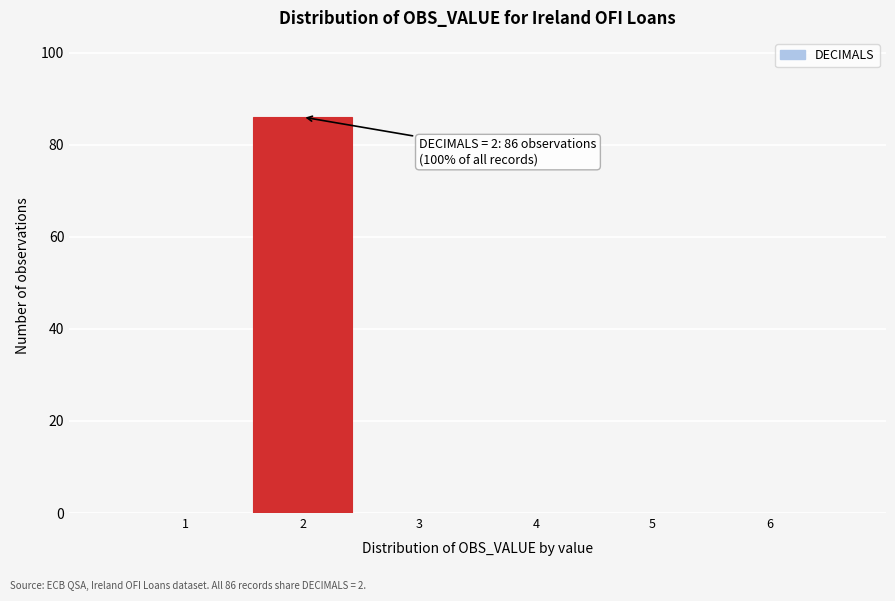

Over which range of the x-axis is the bar tallest?

1.5 to 2.5